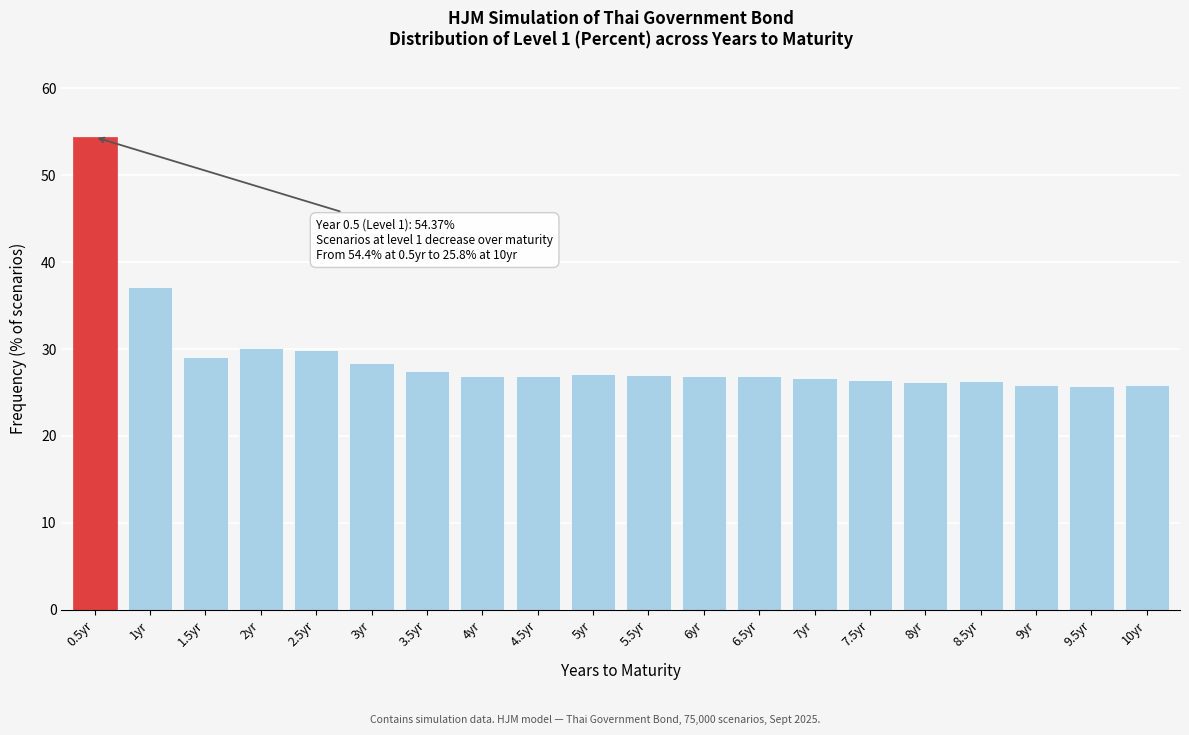

Is it true that the value at 7yr is 26.6?

True